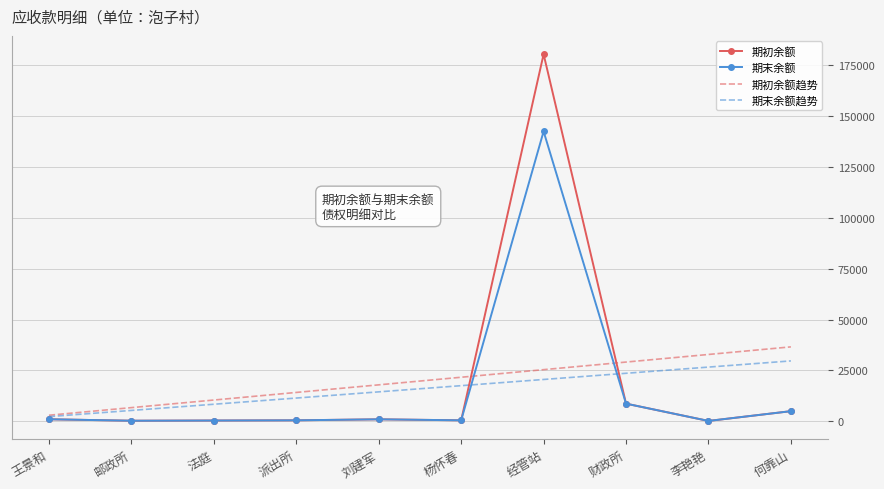

The value of 期初余额 at 王景和 is 1017.0. True or false?

True